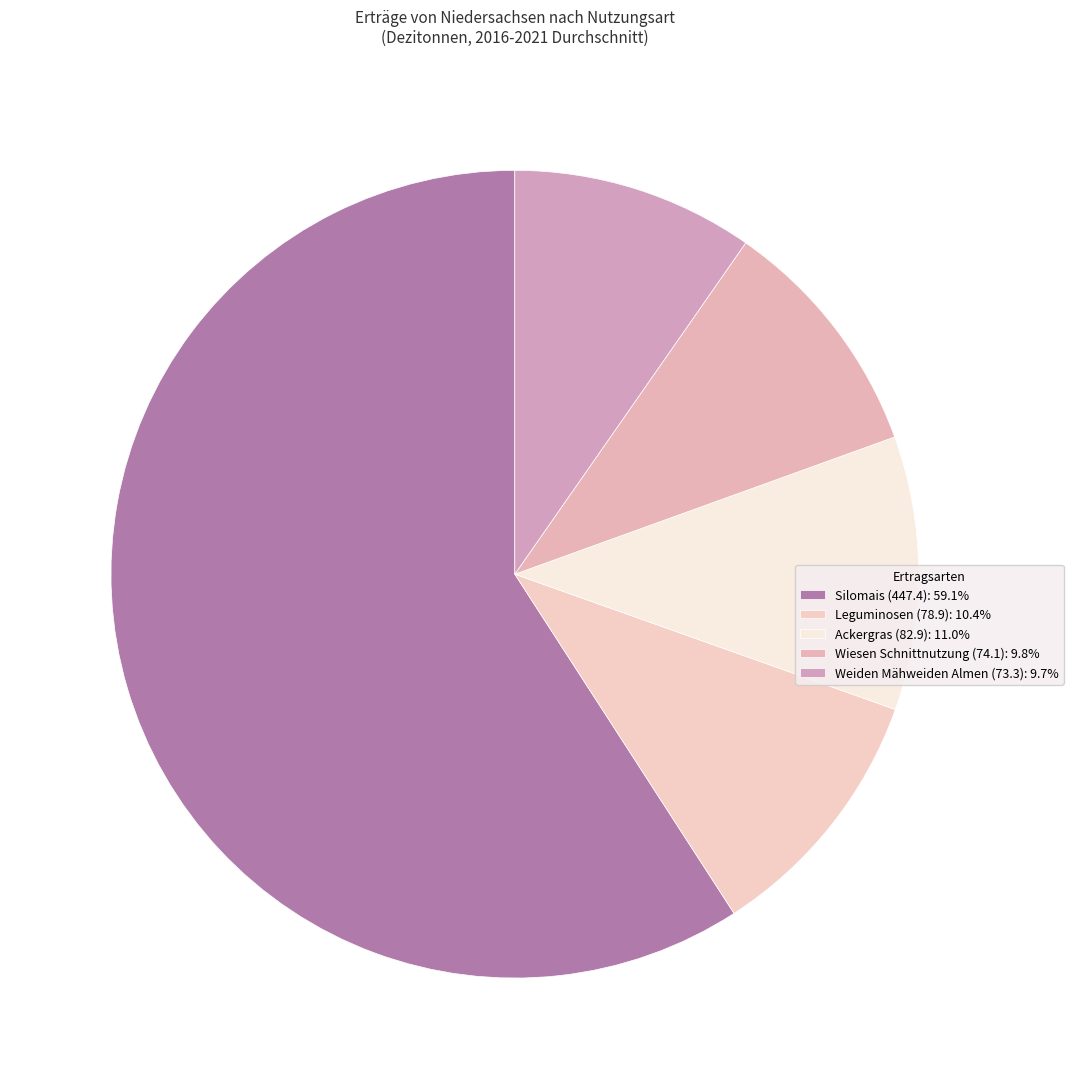

What is the largest slice in the pie chart?

Silomais (447.4)